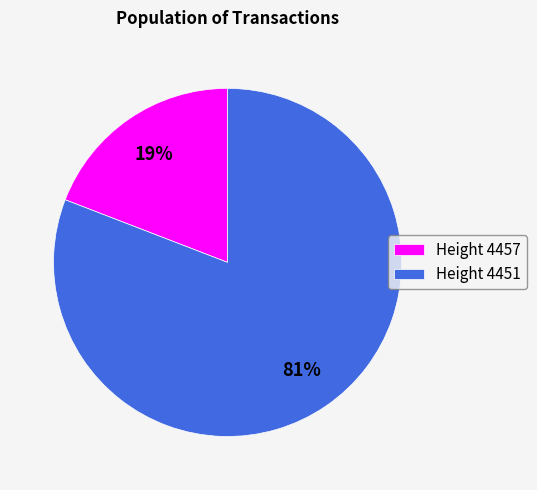

Is the sum of Height 4457 and Height 4451 greater than half?

Yes